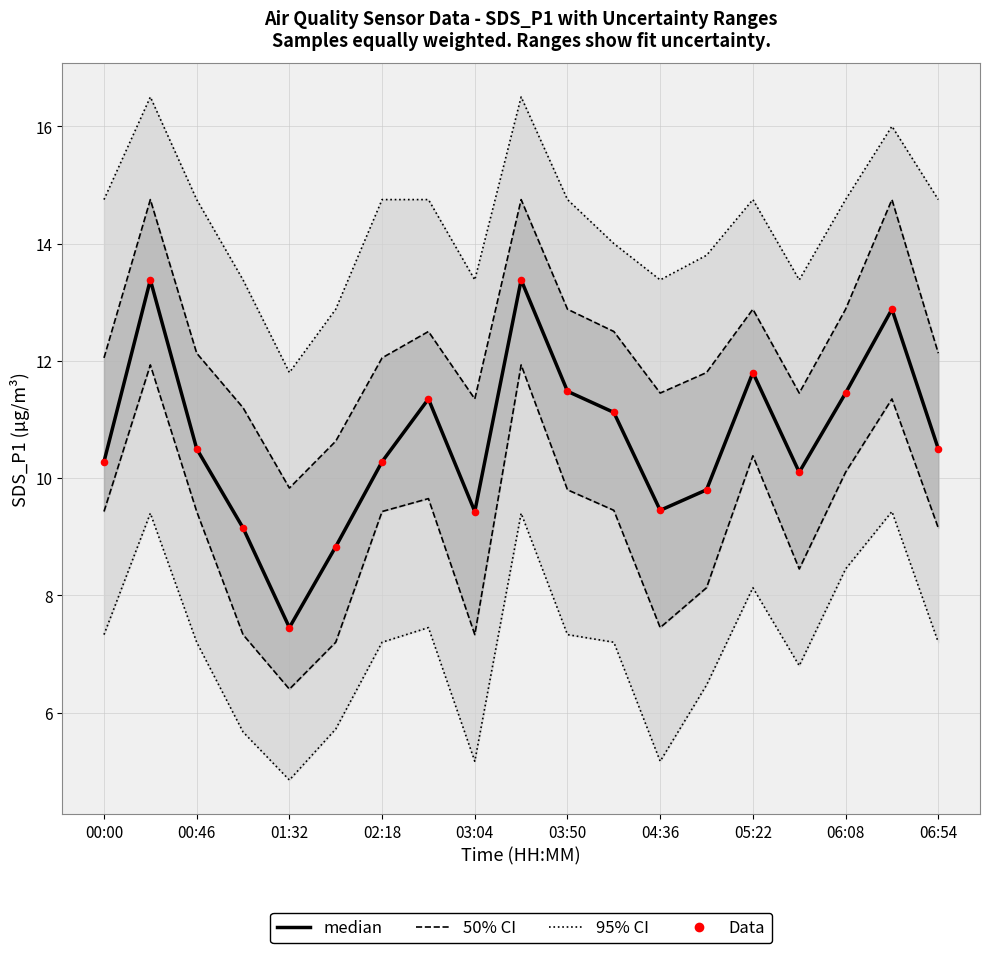

At how many categories does at least one series exceed 9?

17